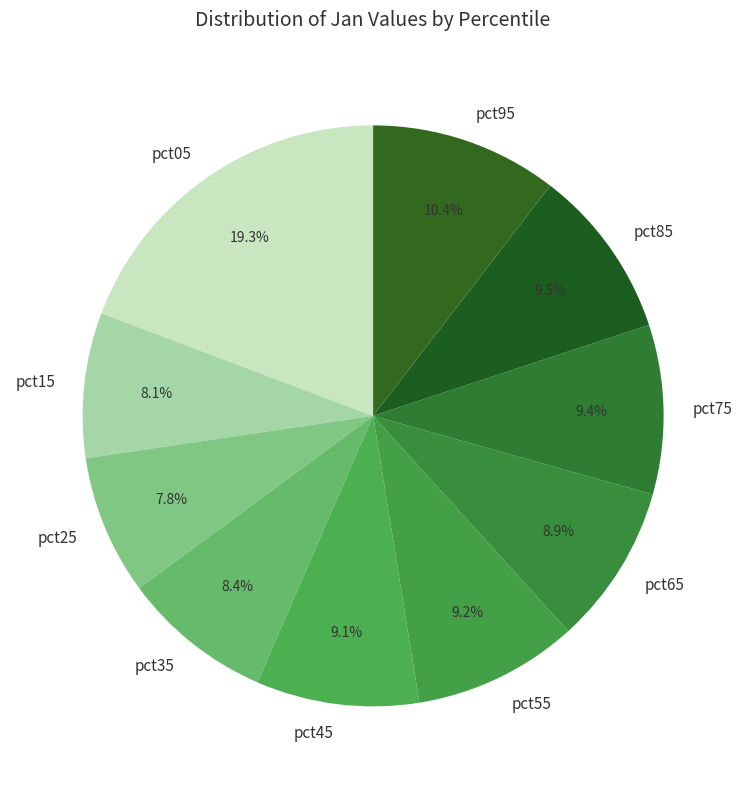

To the nearest percent, what is the average slice percentage?

10%